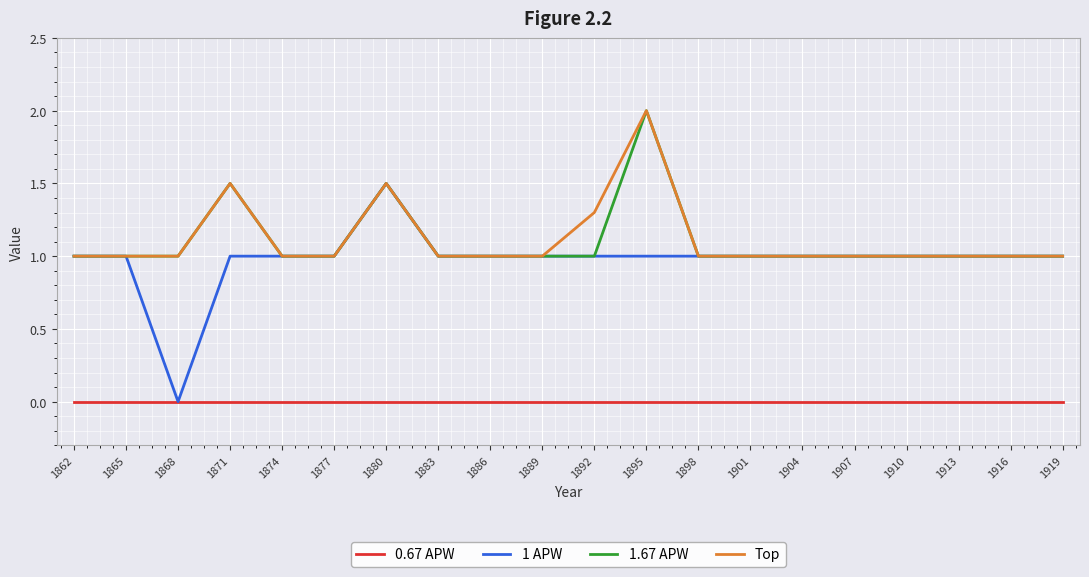

Is it true that Top equals 1.0 at 1898?

True